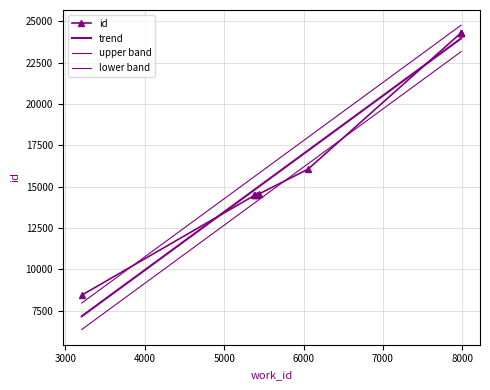

Approximately how many times larger is the value at 5434 compared to 7984?

0.6